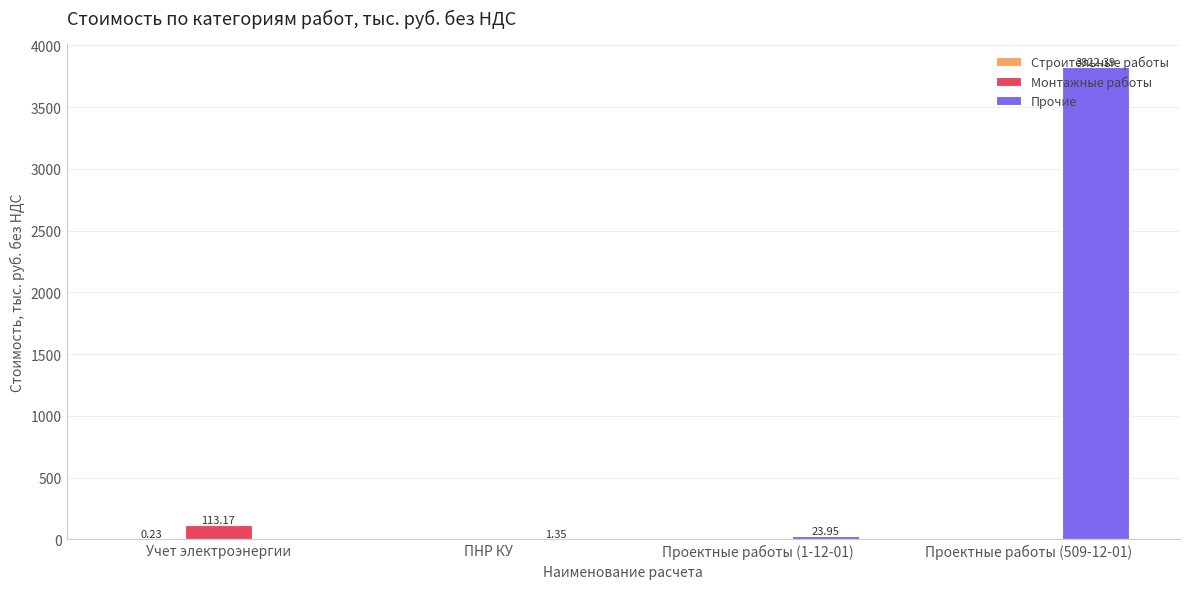

Which series changed the most between Проектные работы (1-12-01) and Проектные работы (509-12-01)?

Прочие